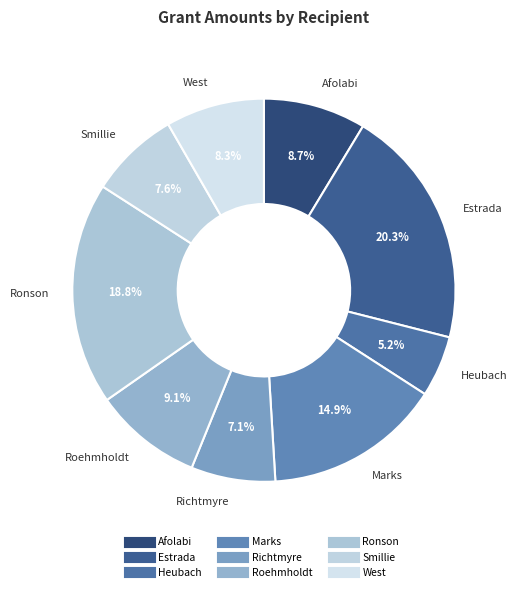

Which has a higher value, Marks or Roehmholdt?

Marks